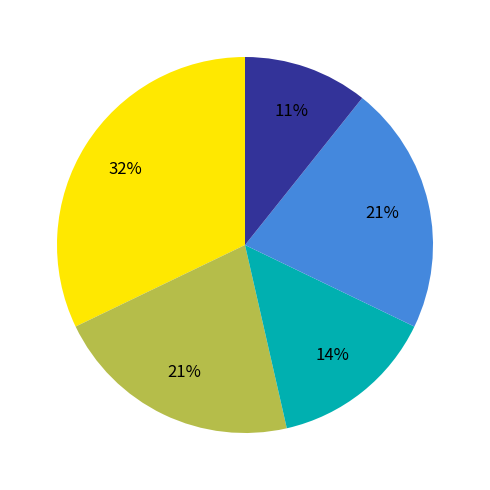

To the nearest percent, what is the difference between the largest and smallest slice percentages?

21%